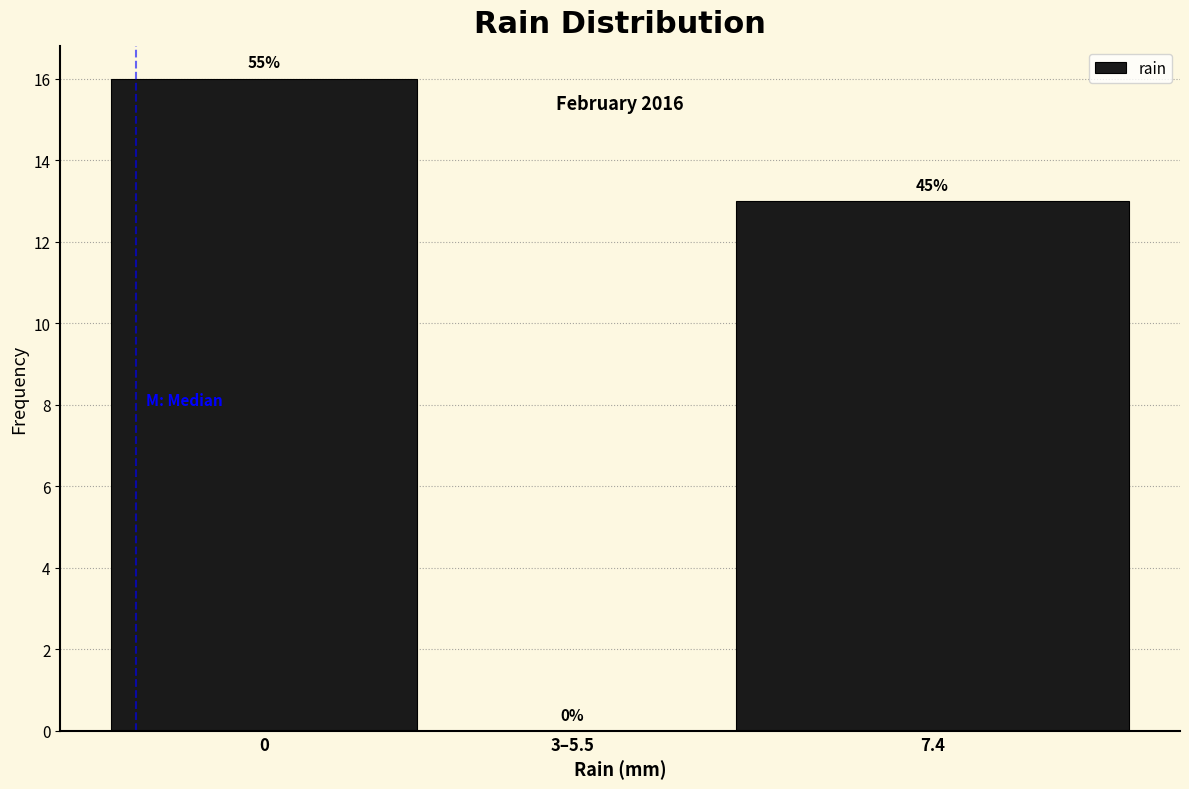

Are the bars horizontal?

No